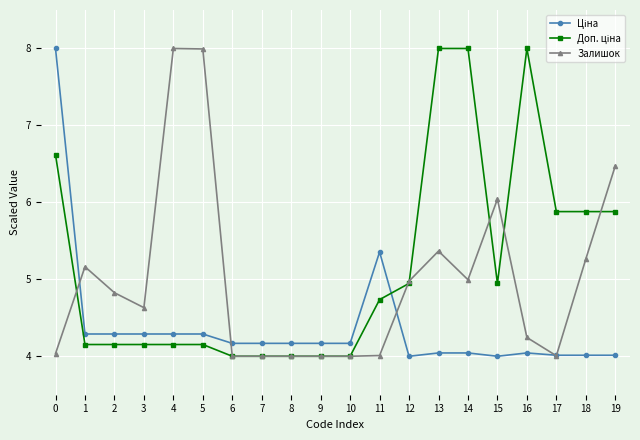

What is the spread (max minus min) of values at 19?

2.5